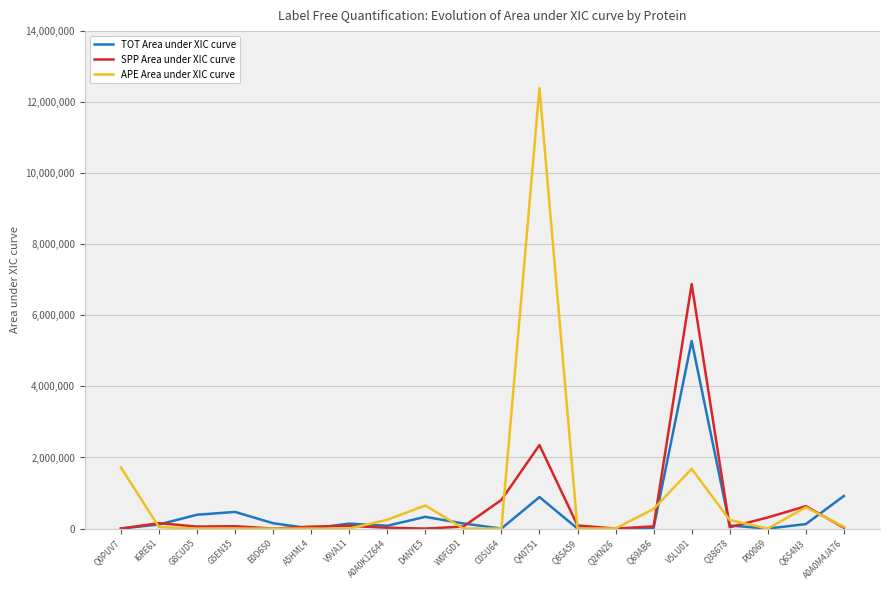

Is the value of SPP Area under XIC curve at D4NYE5 greater than the value of TOT Area under XIC curve at A0A0M4JA76?

No